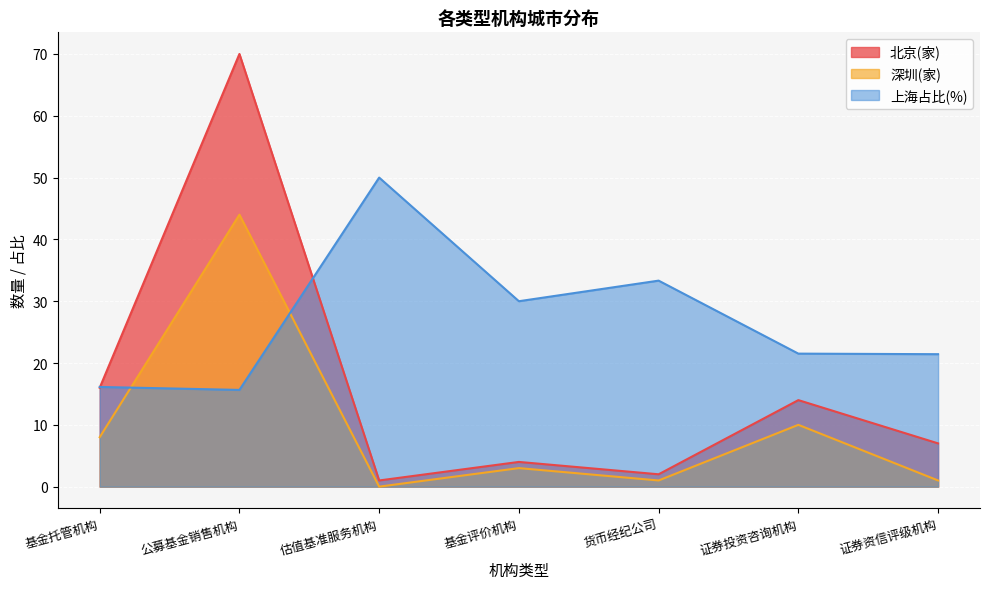

How many values in the 深圳(家) series exceed 3?

3